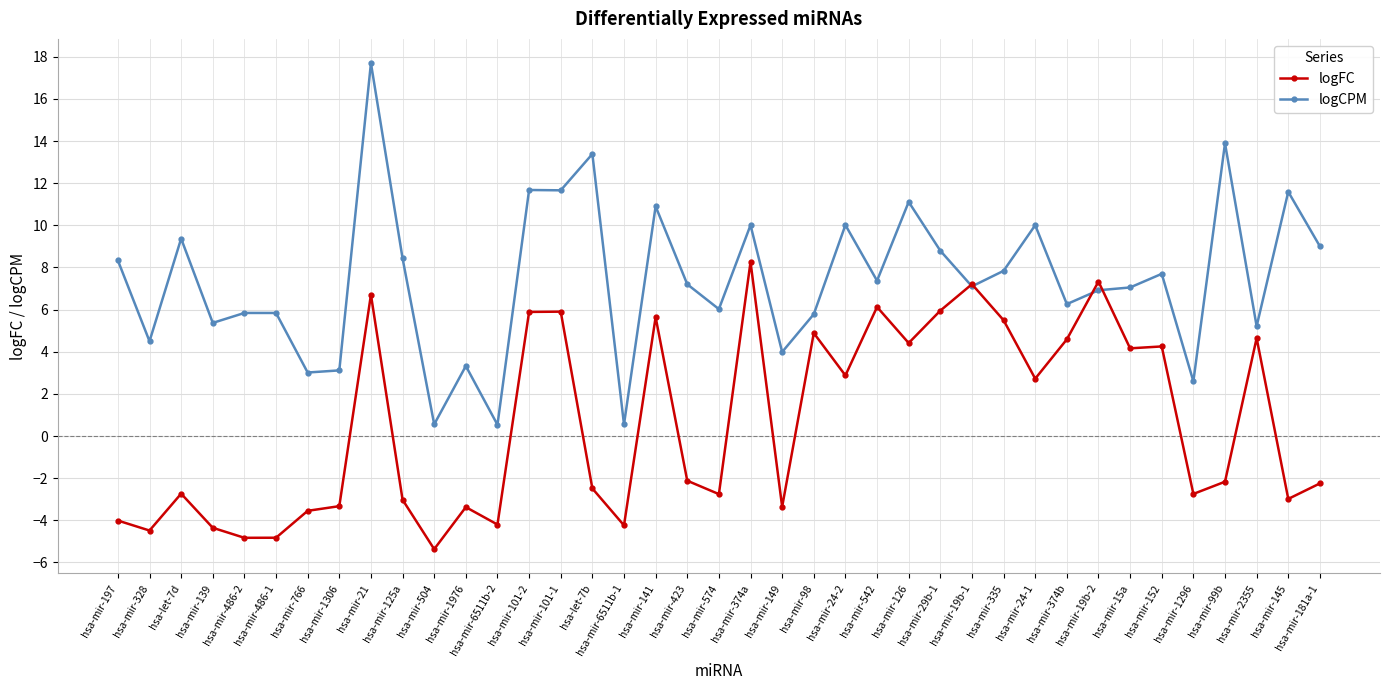

What value does the logFC series have at hsa-mir-152?

4.3